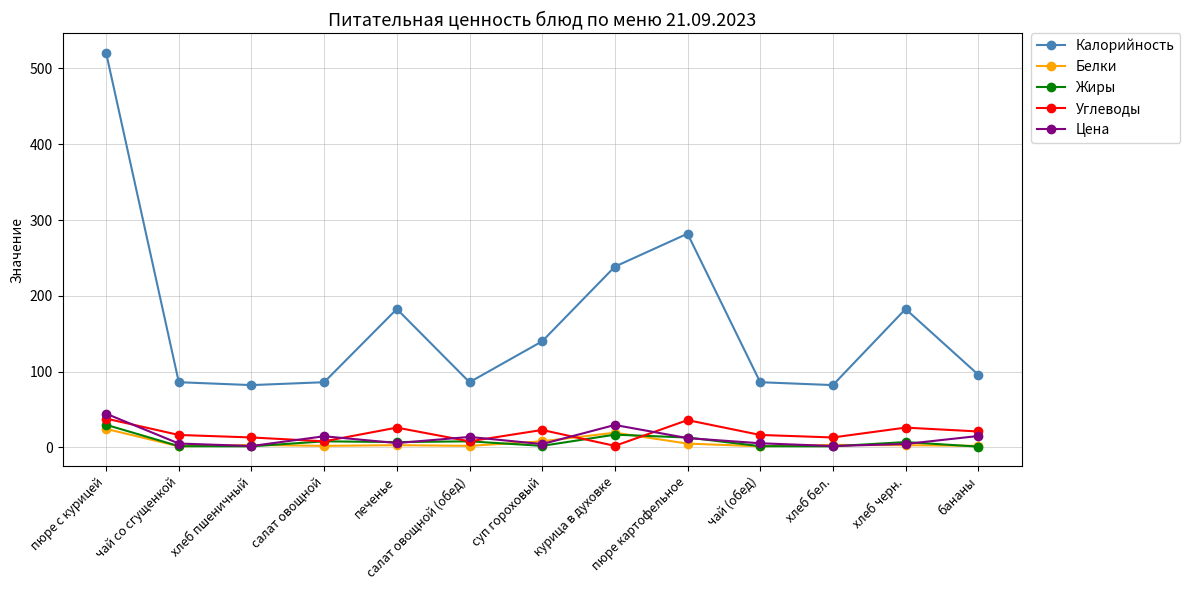

What is the maximum value shown in the chart?

520.5